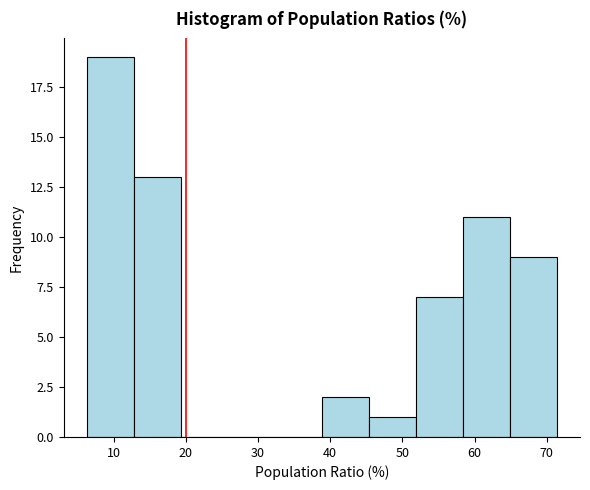

Reading left to right, transcribe this chart: for each bar, give the range it covers on the x-axis and its height. Neither the bar edges nor the heights are printed on the chart, so give them approximately, as read against the axes.

6 to 13: 19
13 to 19: 13
19 to 26: 0
26 to 32: 0
32 to 39: 0
39 to 45: 2
45 to 52: 1
52 to 58: 7
58 to 65: 11
65 to 71: 9